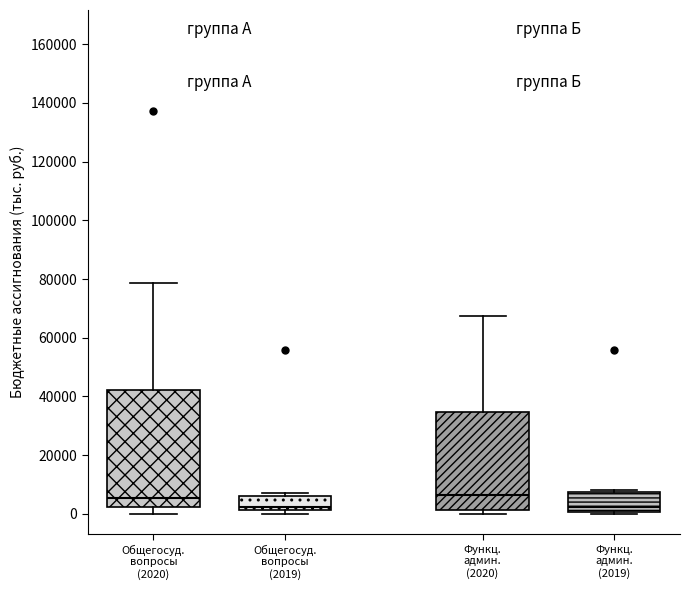

Reading left to right, transcribe this box plot: for each box, give where its median line is, the range the box spans, and where its two whiskers end, as read against the y-axis. The values are not printed on the chart, so give them approximately, as read against the axis.

Общегосуд. вопросы (2020): median 6000, box 2000 to 42000, whiskers 0 to 78000
Общегосуд. вопросы (2019): median 2000 (just above the box's lower edge), box 2000 to 6000, whiskers 0 to 8000
Функц. админ. (2020): median 6000, box 2000 to 34000, whiskers 0 to 68000
Функц. админ. (2019): median 2000, box 0 to 8000, whiskers 0 to 8000